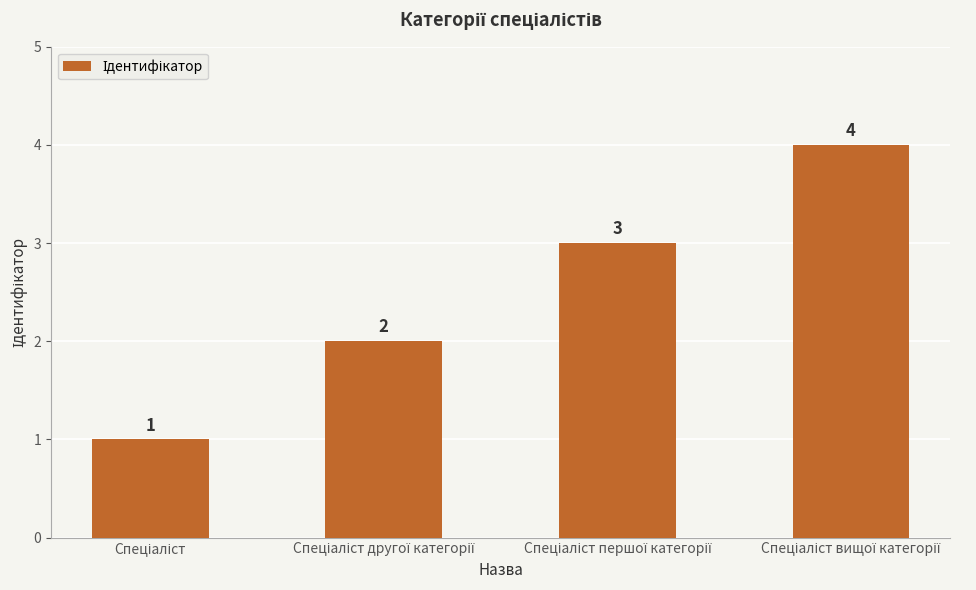

What is the value of the 1st bar from the left?

1